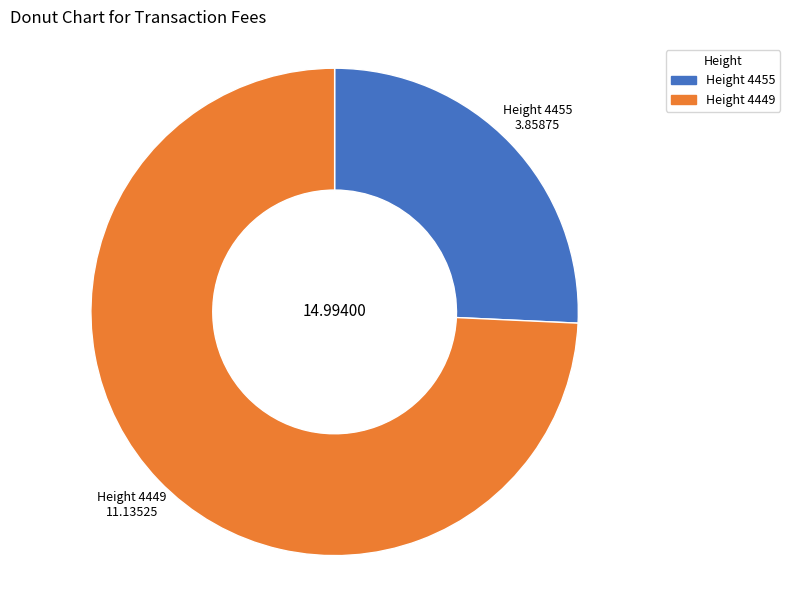

Is there any slice that represents more than half of the pie?

Yes